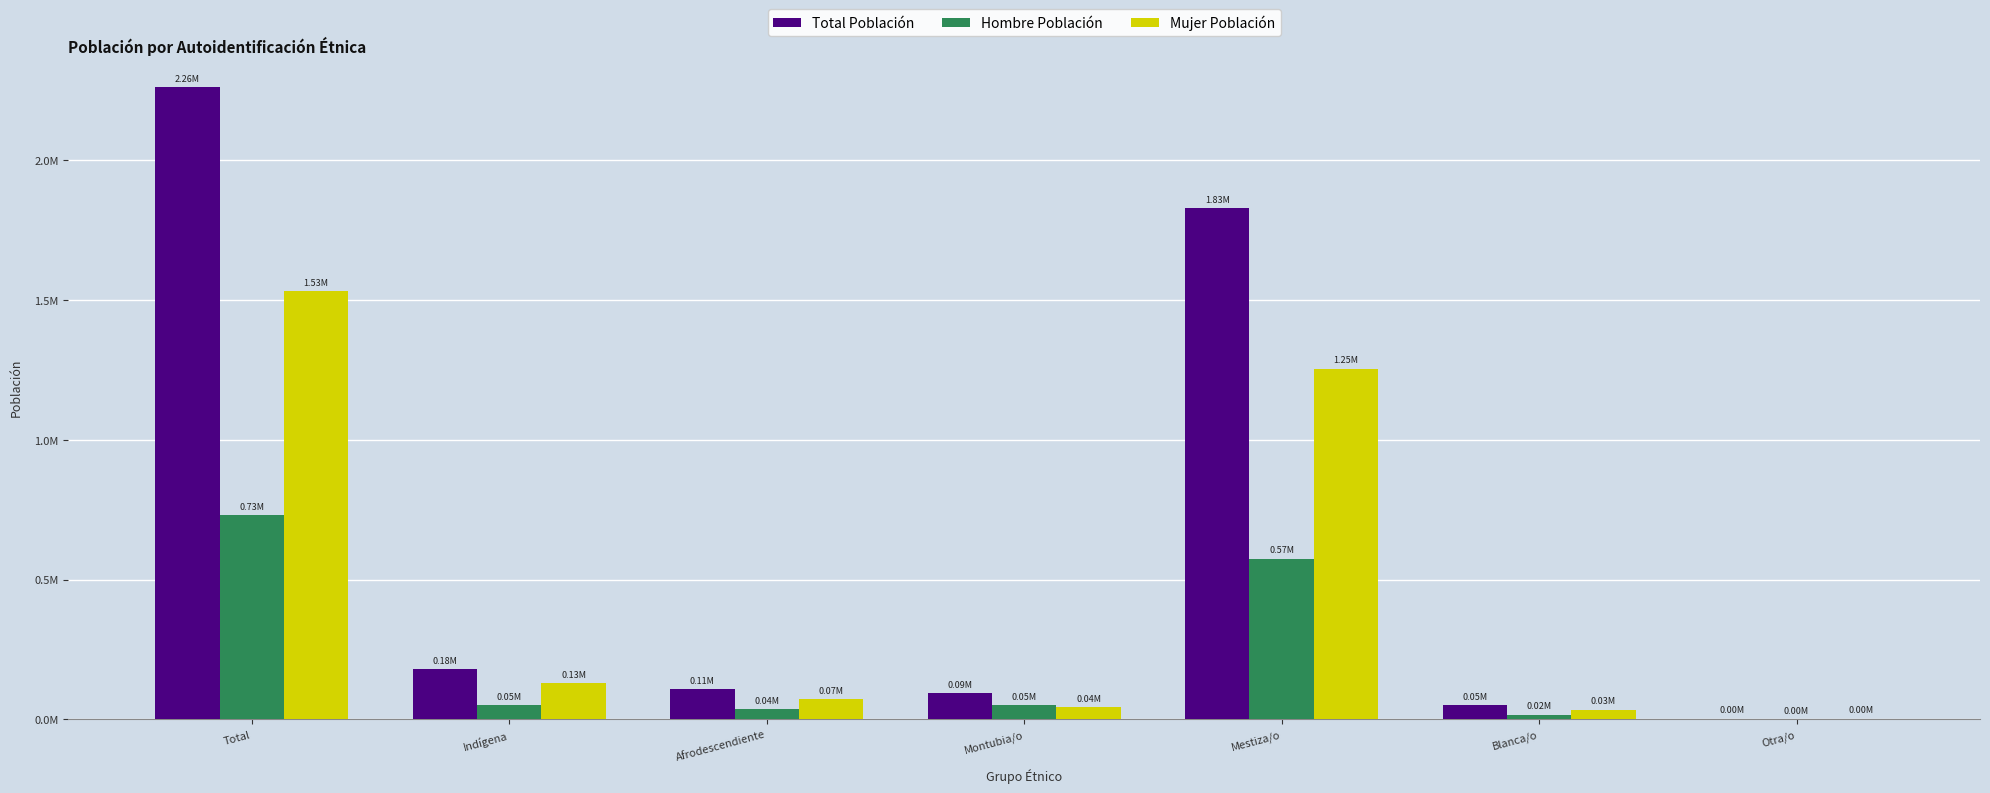

What are all the series names shown in the legend?

Total Población, Hombre Población, Mujer Población